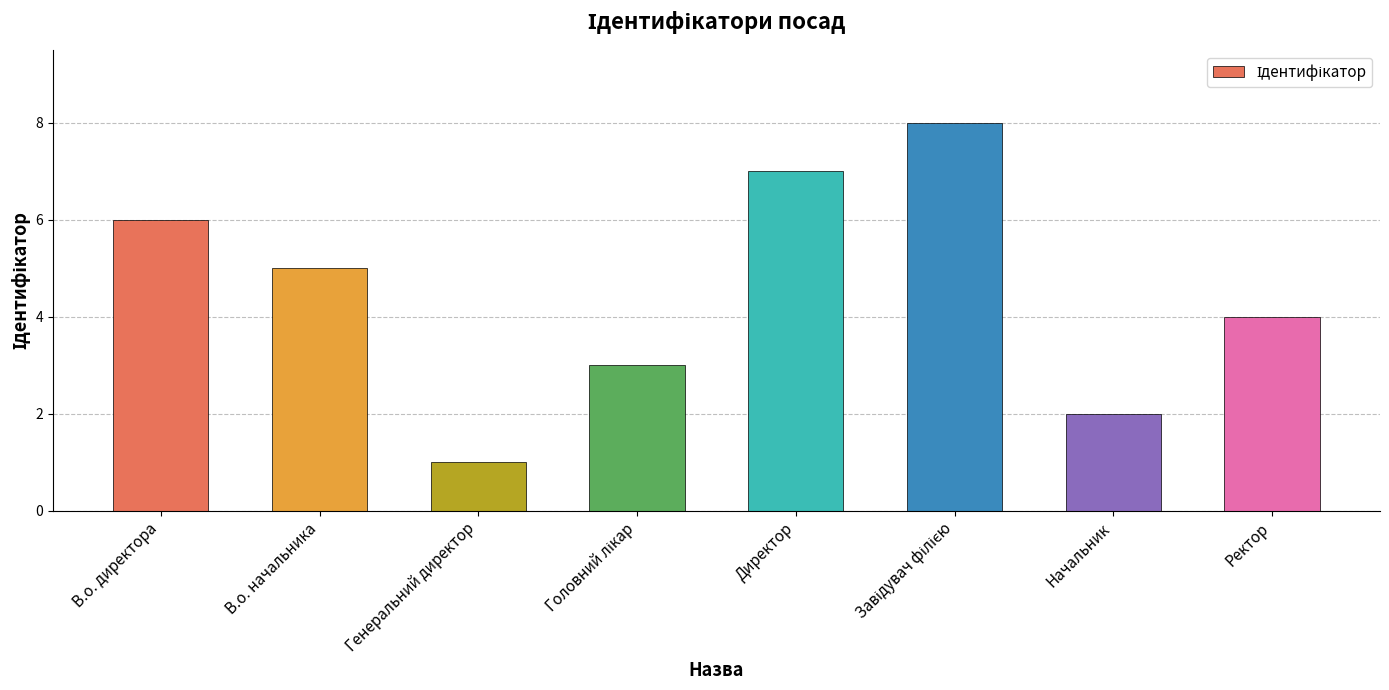

The value at Начальник is 1. True or false?

False